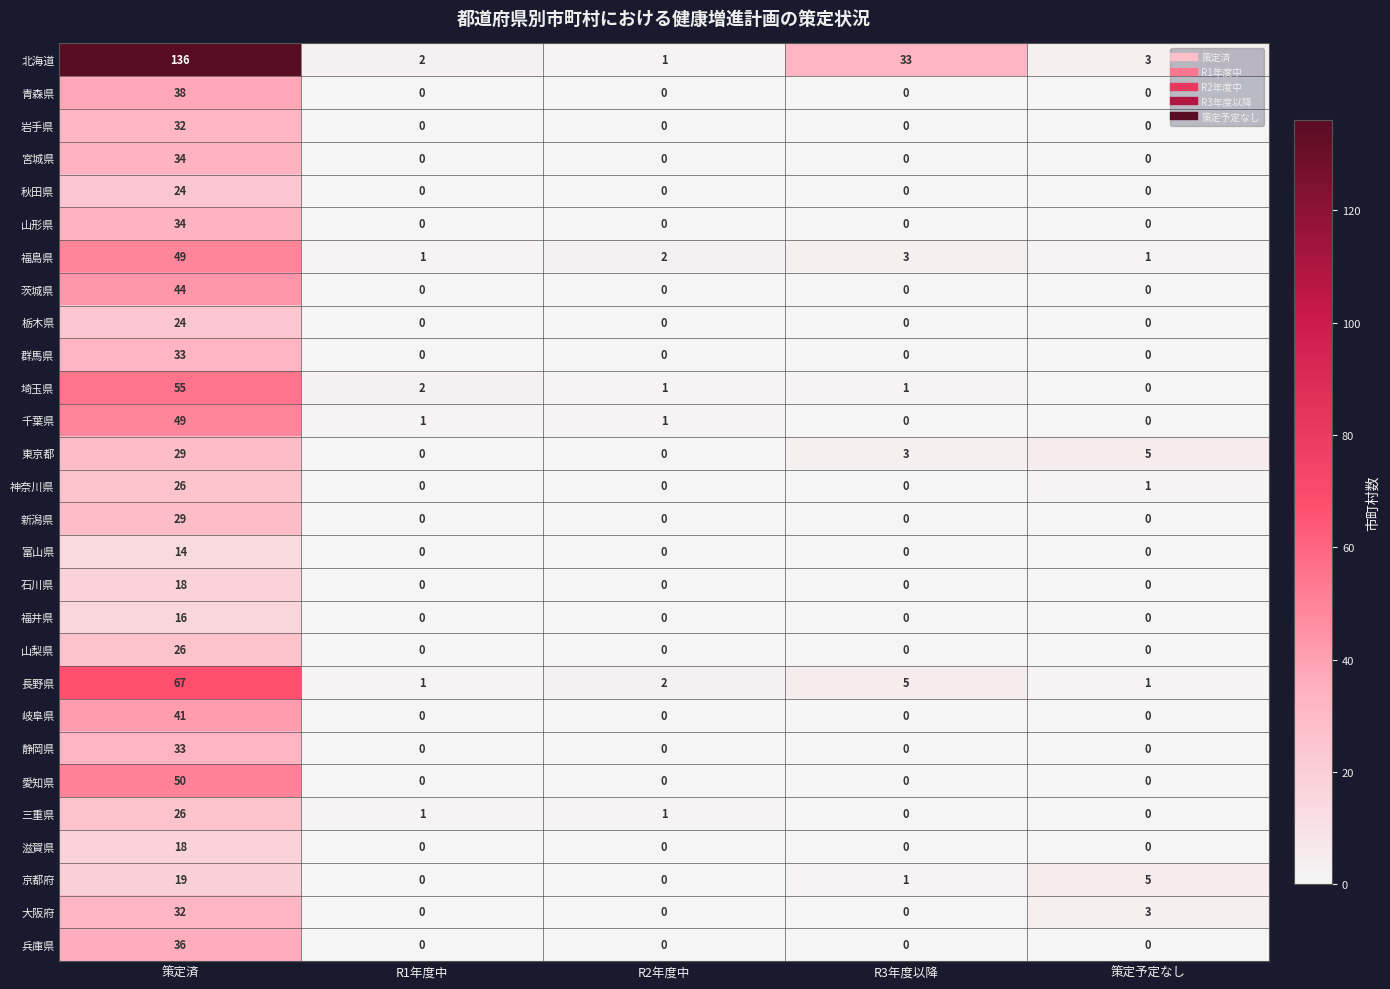

What is the spread (max minus min) of values at 策定予定なし?

5